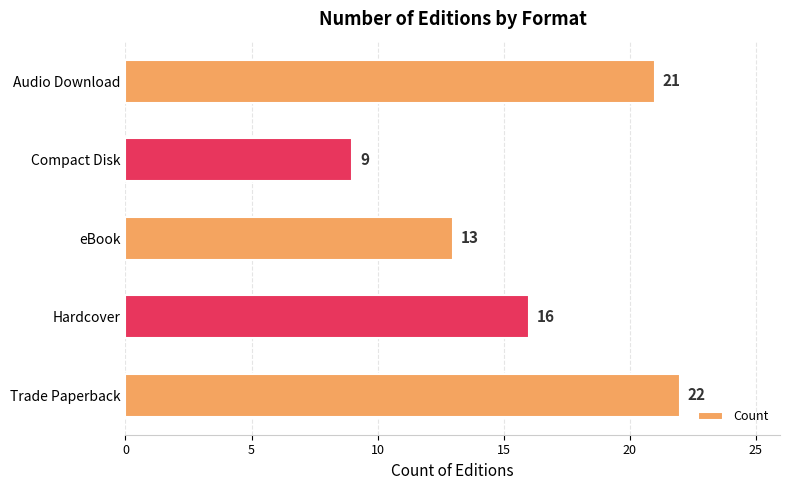

What is the change in value from Hardcover to eBook?

-3